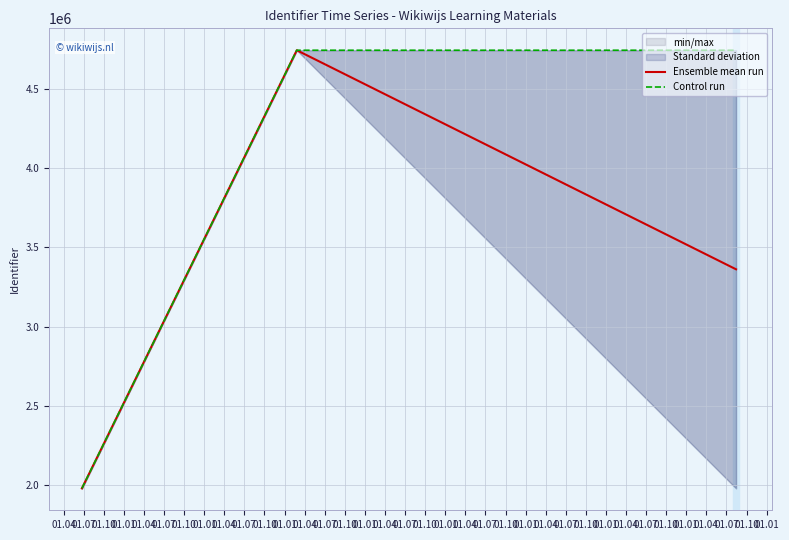

What is the minimum value for Ensemble mean run?

1978199.0